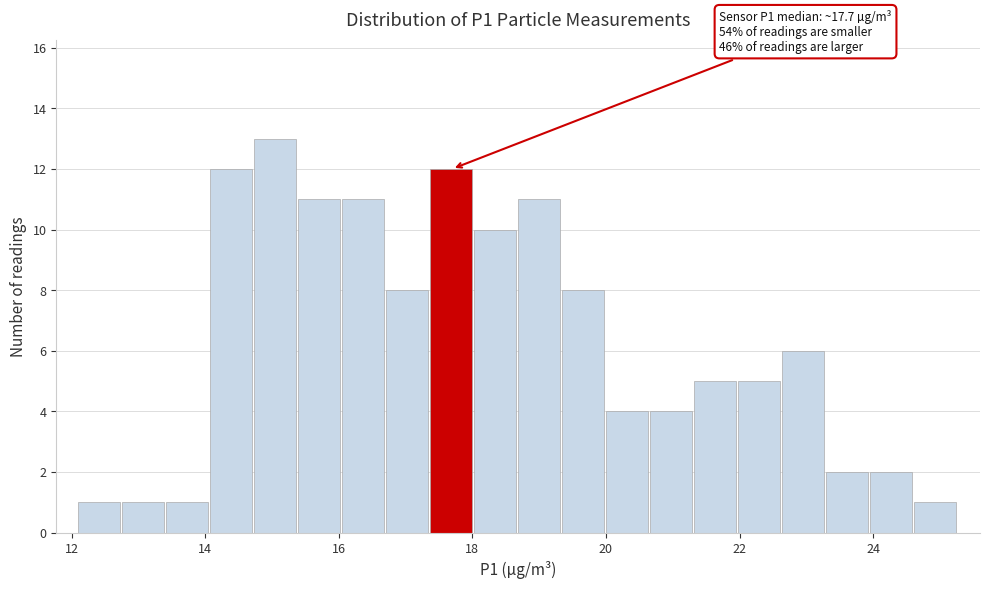

Around what value on the x-axis is the tallest bar? Give the approximate position of its centre, as read against the axis.

15.0